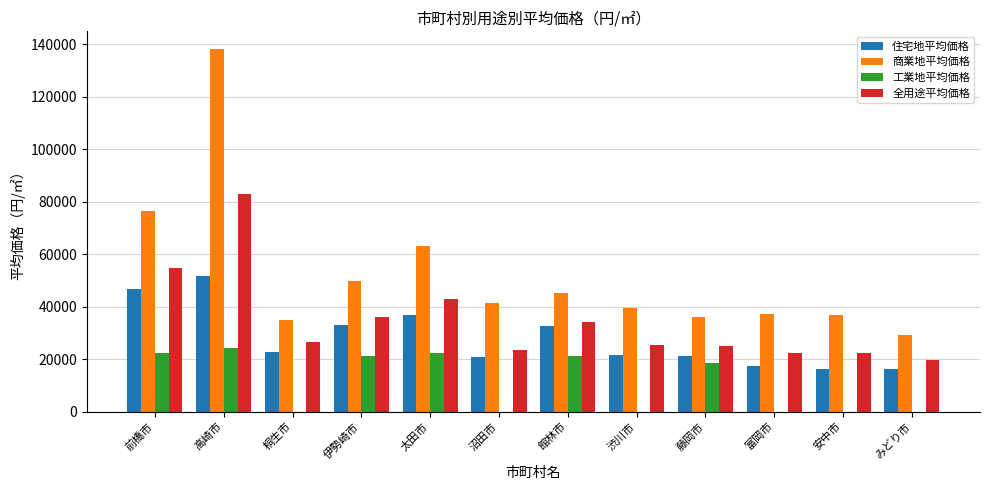

Which series has the largest total across all categories?

商業地平均価格